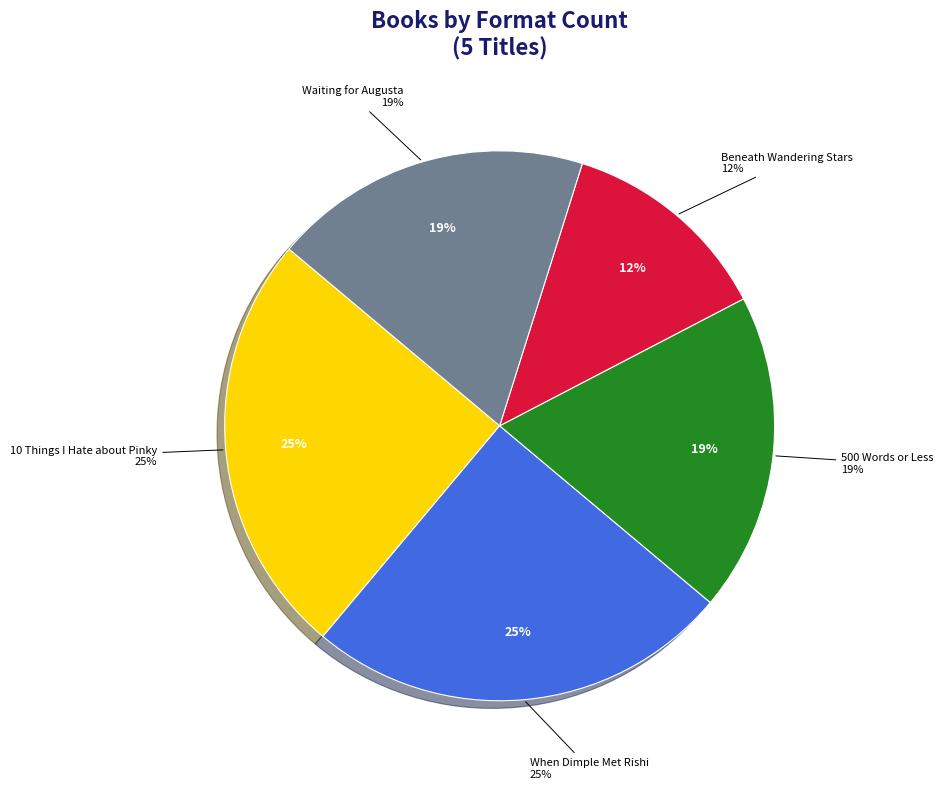

Which slice is the smallest?

Beneath Wandering Stars